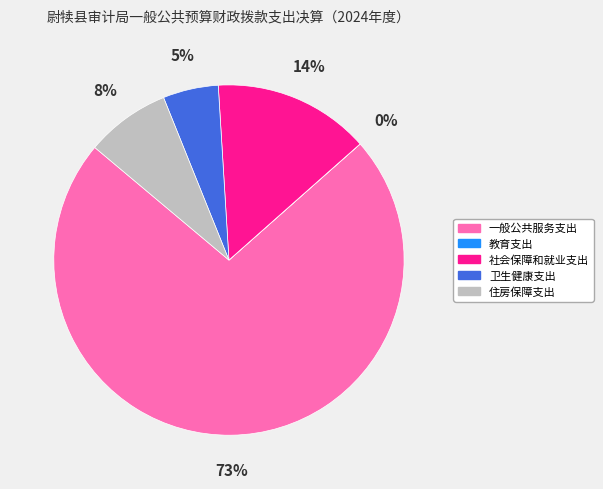

Which category accounts for the majority?

一般公共服务支出